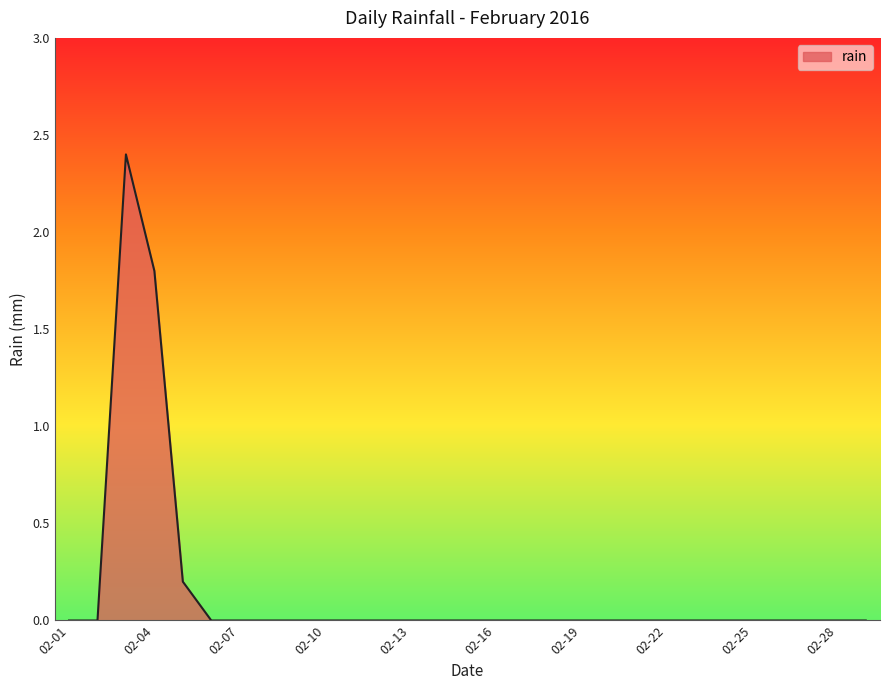

What is the difference between the second highest and minimum values?

1.8